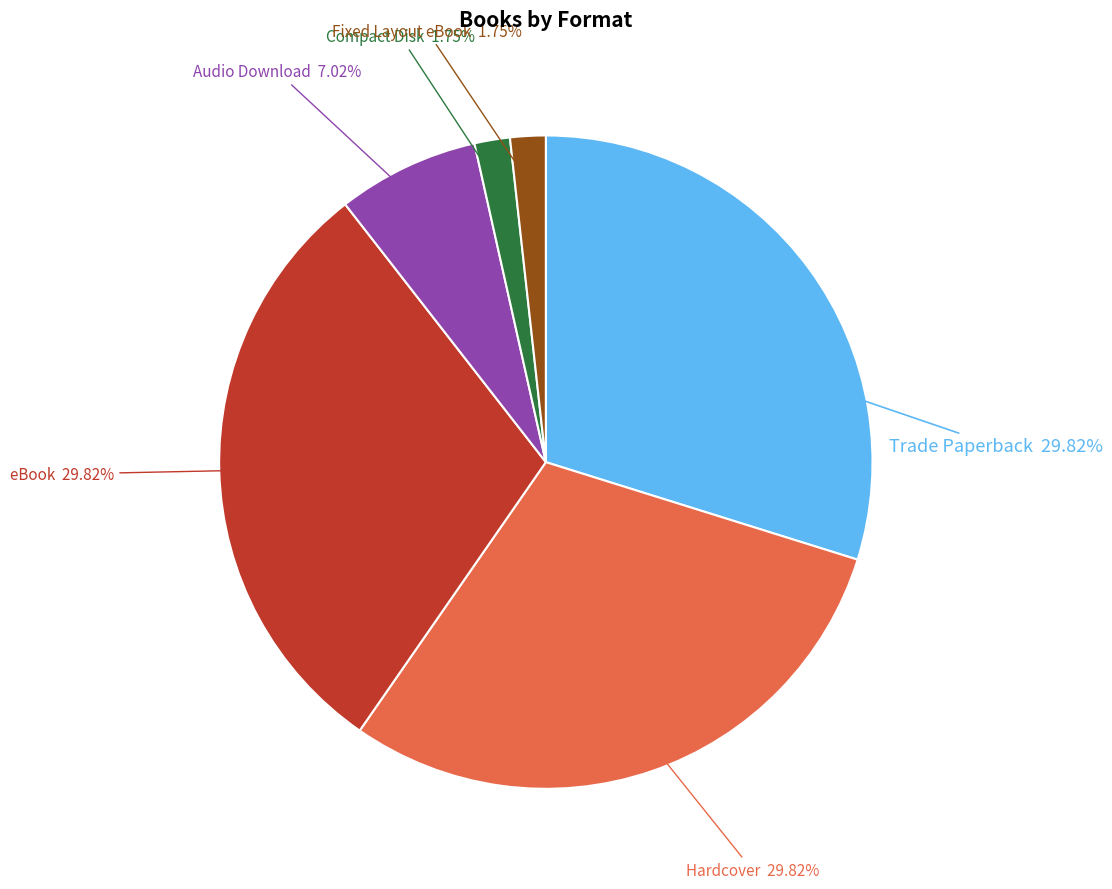

To the nearest percent, what is the difference between the largest and smallest slice percentages?

28%